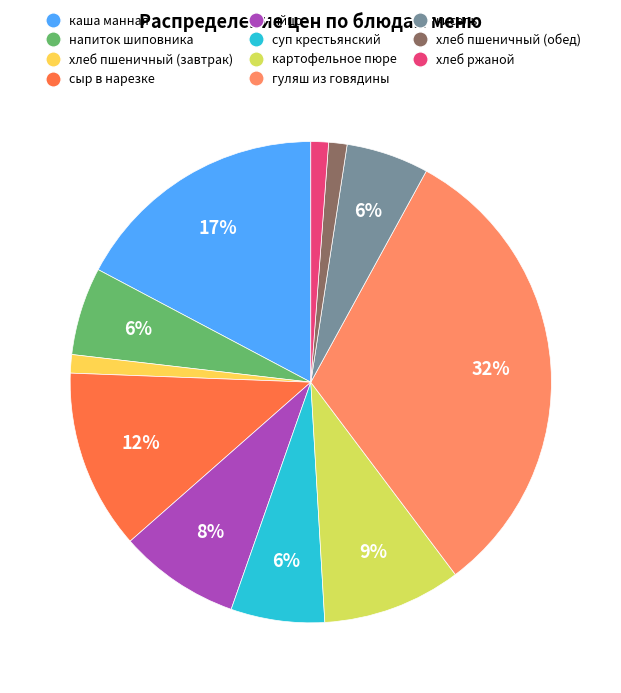

Is there a majority slice in this chart?

No